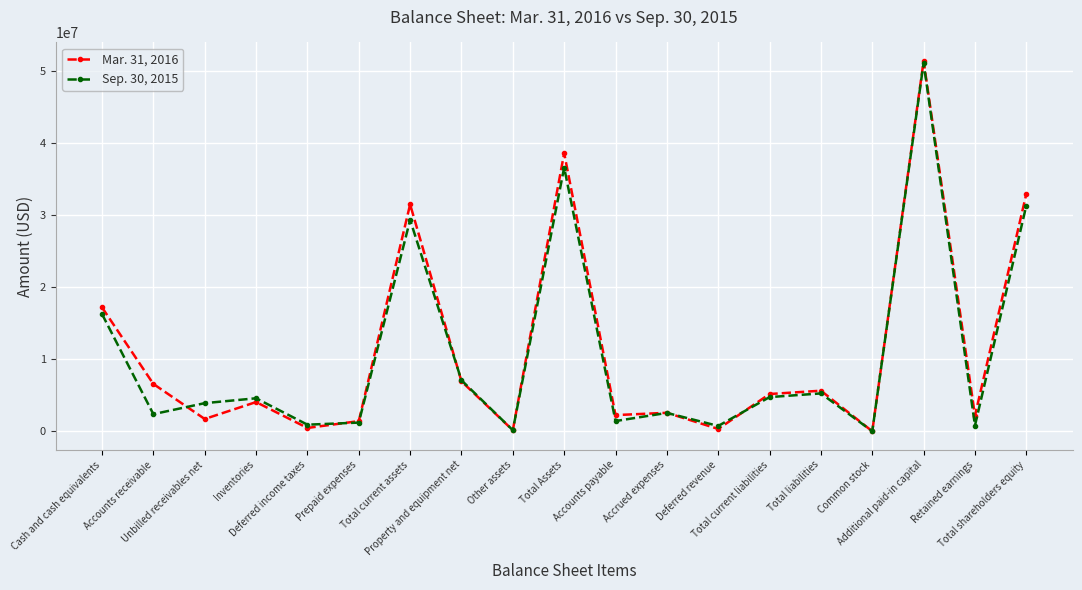

Which series has the largest total across all categories?

Mar. 31, 2016